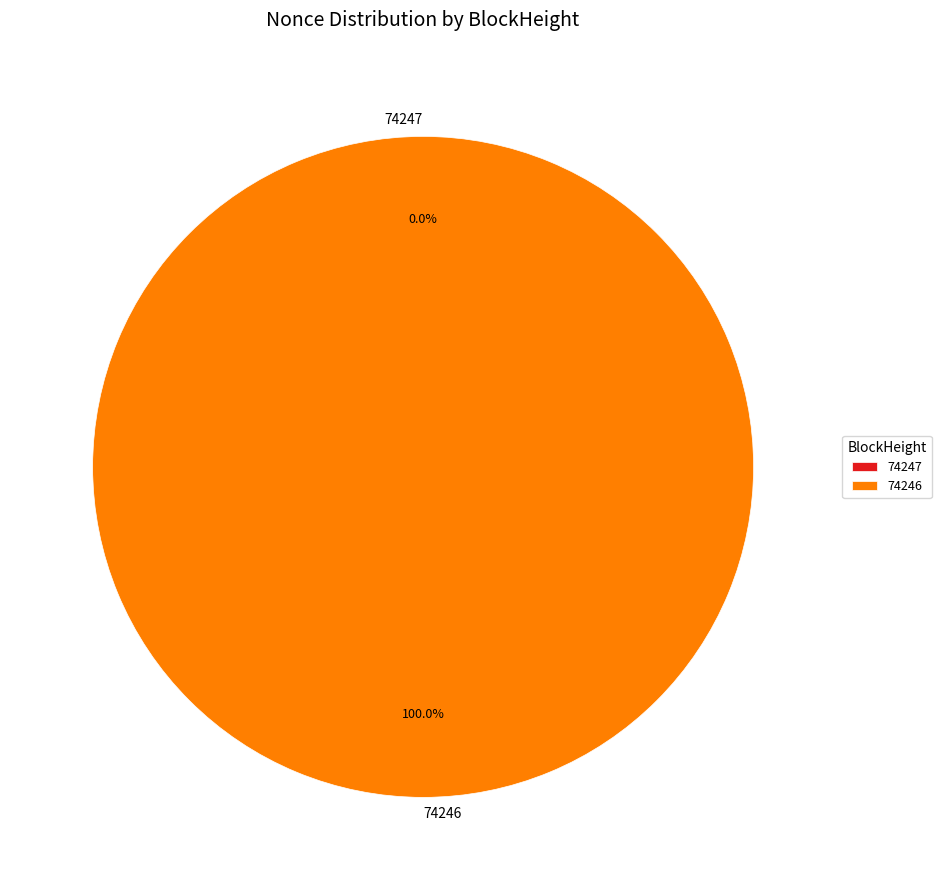

Does 74246 account for over 50% of the chart?

Yes